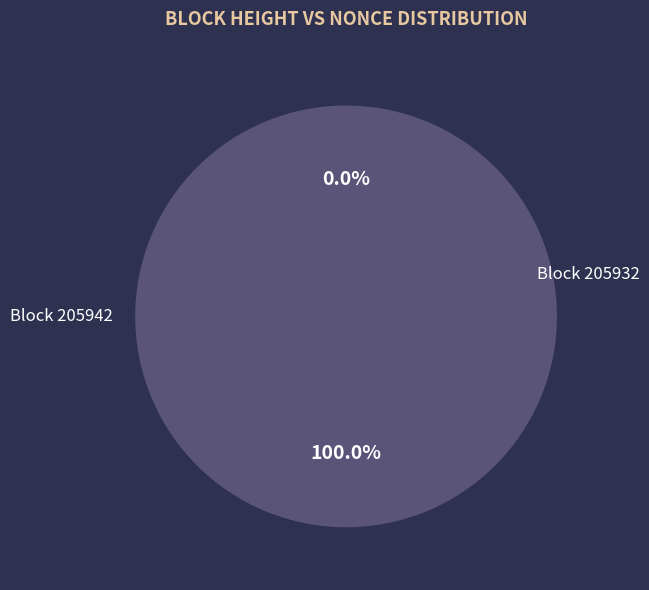

The 205932 slice represents 85% of the pie. True or false?

False